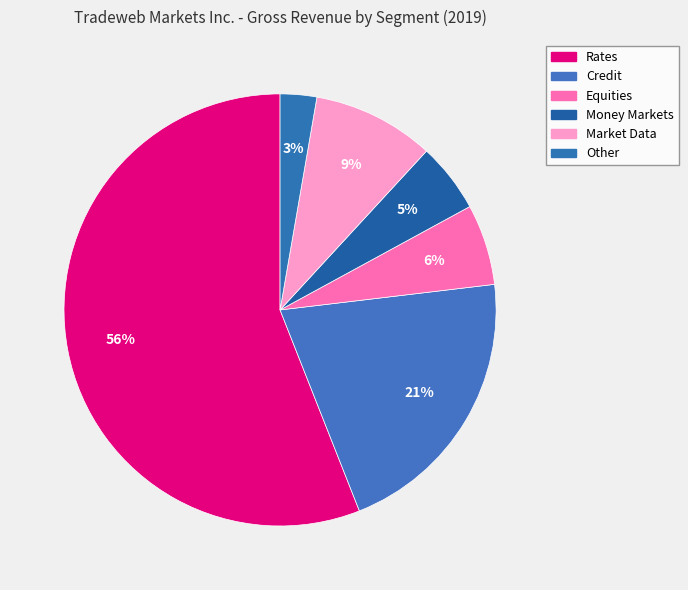

How many segments does this pie chart have?

6